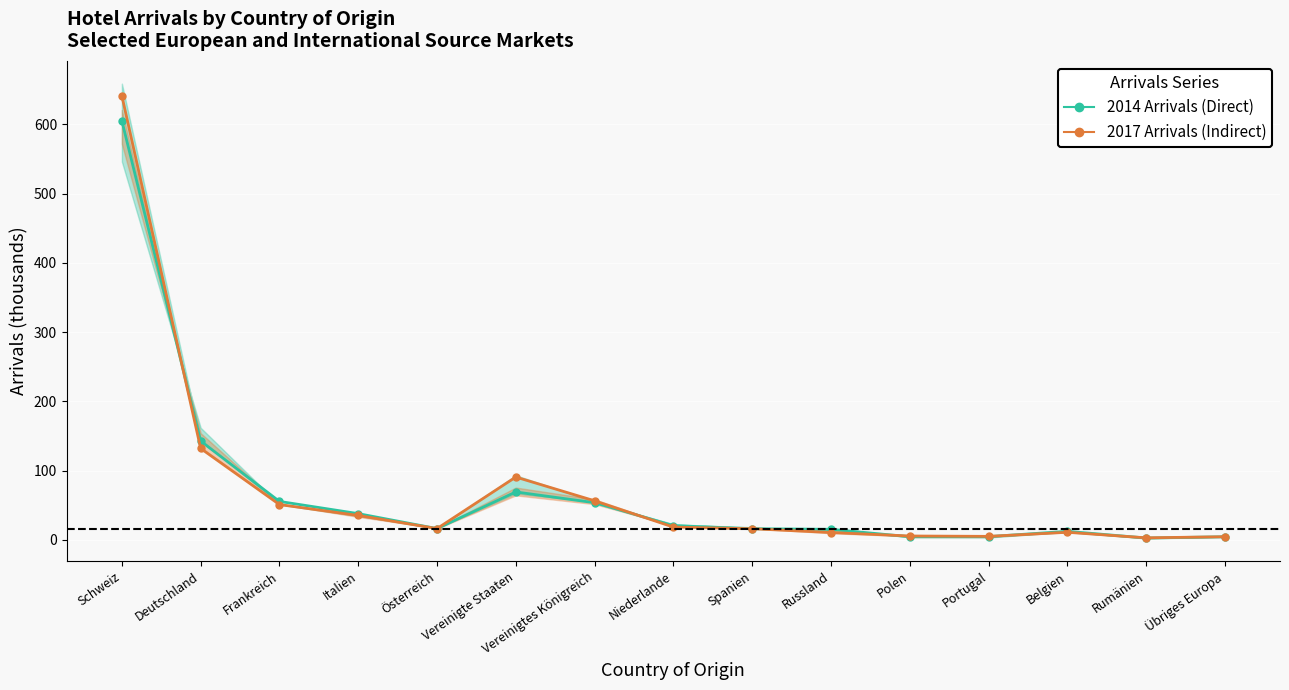

What are all the series names shown in the legend?

2014 Arrivals (Direct), 2017 Arrivals (Indirect)